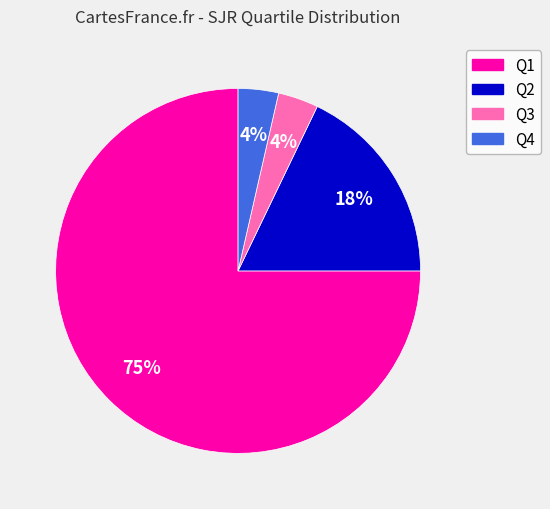

To the nearest percent, what is the average slice percentage?

25%